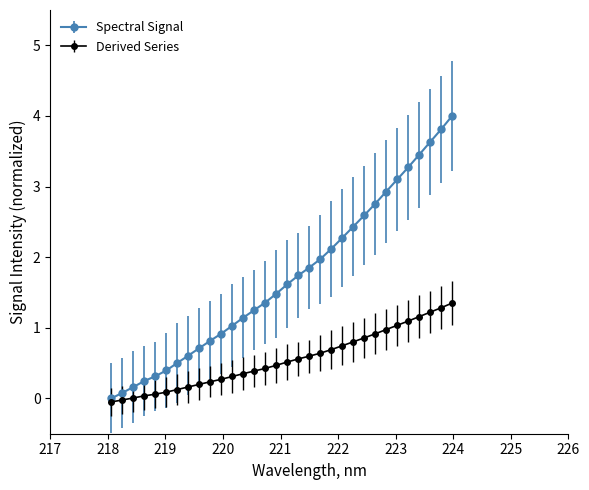

What is the value of the Spectral Signal point at the 18th from the left?

1.7